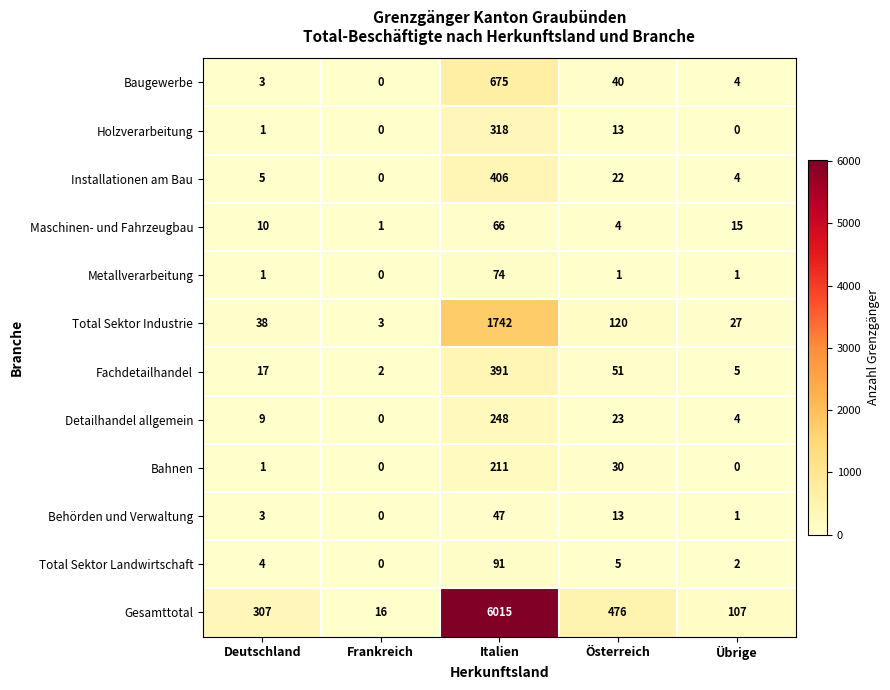

Which series changed the most between Italien and Österreich?

Gesamttotal